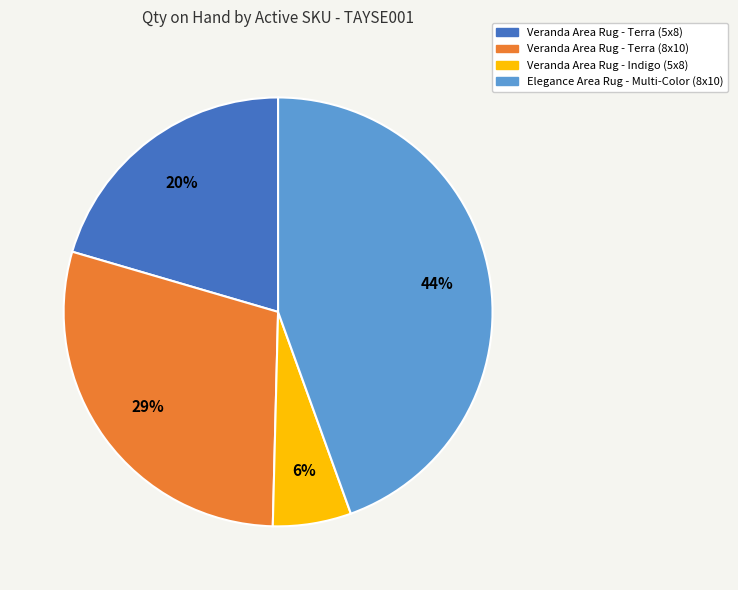

To the nearest percent, what portion does Veranda Area Rug - Indigo (5x8) represent?

6%